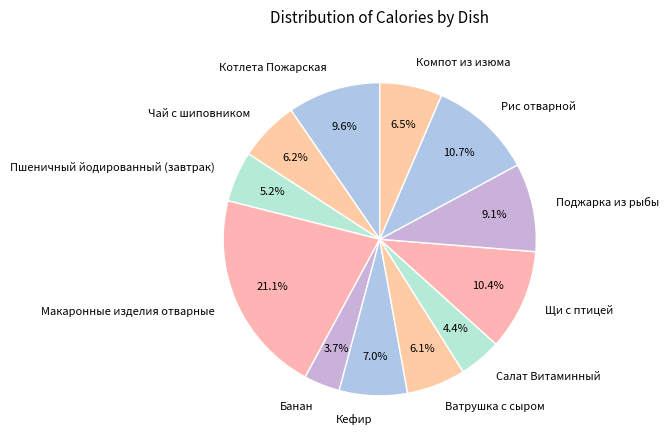

To the nearest percent, what is the average slice percentage?

8%